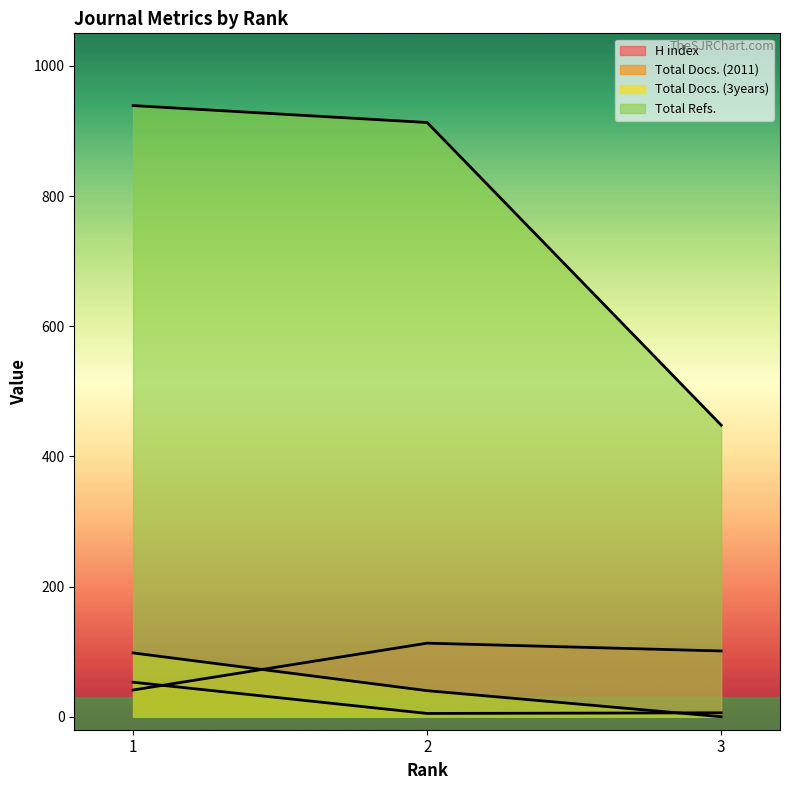

Reading left to right, what are all the values shown in this chart?

H index: 41	113	101
Total Docs. (2011): 53	5	6
Total Docs. (3years): 98	40	0
Total Refs.: 939	913	448